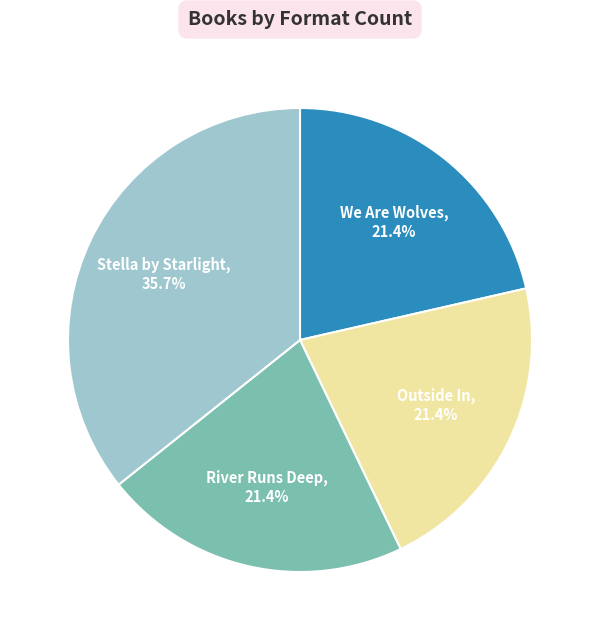

Is there a majority slice in this chart?

No